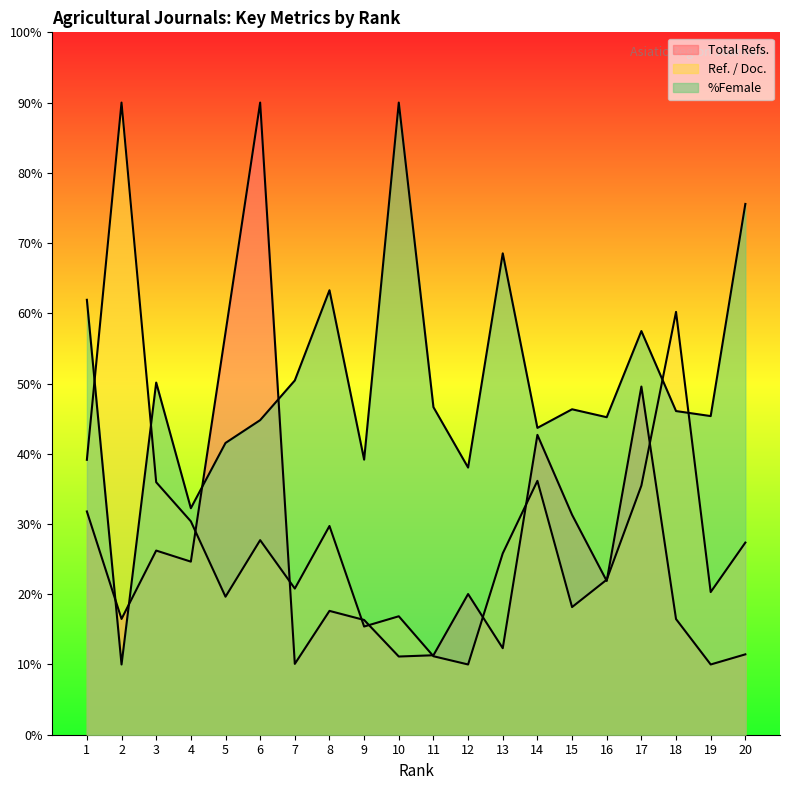

The Ref. / Doc. series shows 52.8 at 3. True or false?

False